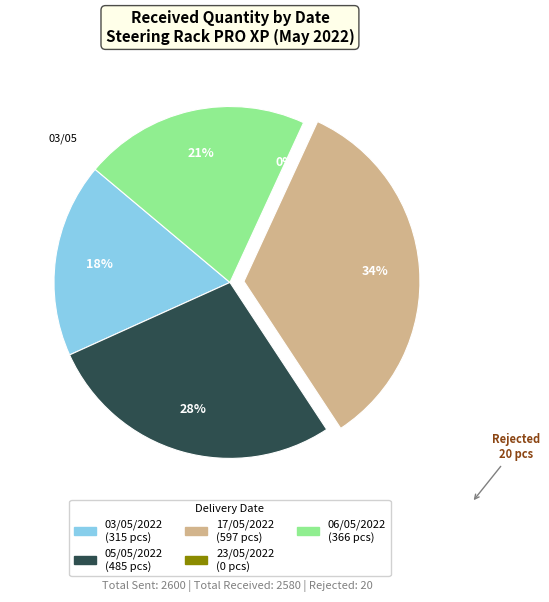

What is the change in value from 05/05/2022 to 17/05/2022?

+112